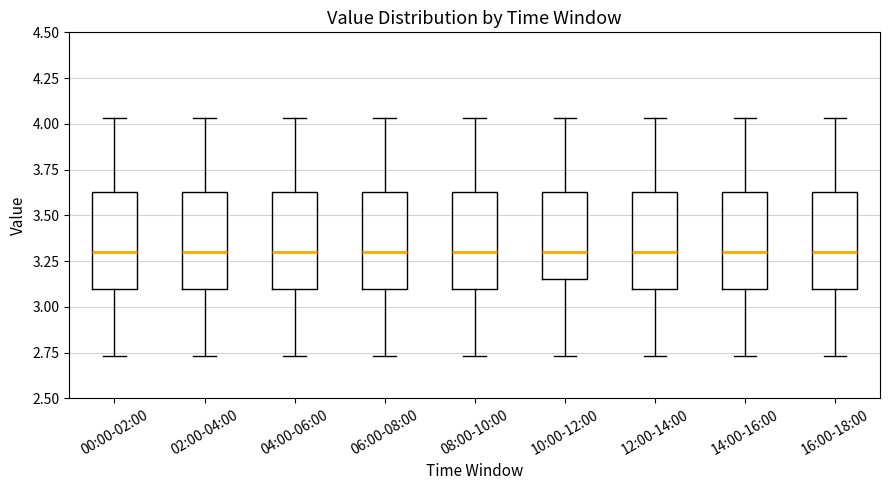

Reading left to right, transcribe this box plot: for each box, give where its median line is, the range the box spans, and where its two whiskers end, as read against the y-axis. The values are not printed on the chart, so give them approximately, as read against the axis.

00:00-02:00: median 3.30, box 3.10 to 3.65, whiskers 2.75 to 4.05
02:00-04:00: median 3.30, box 3.10 to 3.65, whiskers 2.75 to 4.05
04:00-06:00: median 3.30, box 3.10 to 3.65, whiskers 2.75 to 4.05
06:00-08:00: median 3.30, box 3.10 to 3.65, whiskers 2.75 to 4.05
08:00-10:00: median 3.30, box 3.10 to 3.65, whiskers 2.75 to 4.05
10:00-12:00: median 3.30, box 3.15 to 3.65, whiskers 2.75 to 4.05
12:00-14:00: median 3.30, box 3.10 to 3.65, whiskers 2.75 to 4.05
14:00-16:00: median 3.30, box 3.10 to 3.65, whiskers 2.75 to 4.05
16:00-18:00: median 3.30, box 3.10 to 3.65, whiskers 2.75 to 4.05